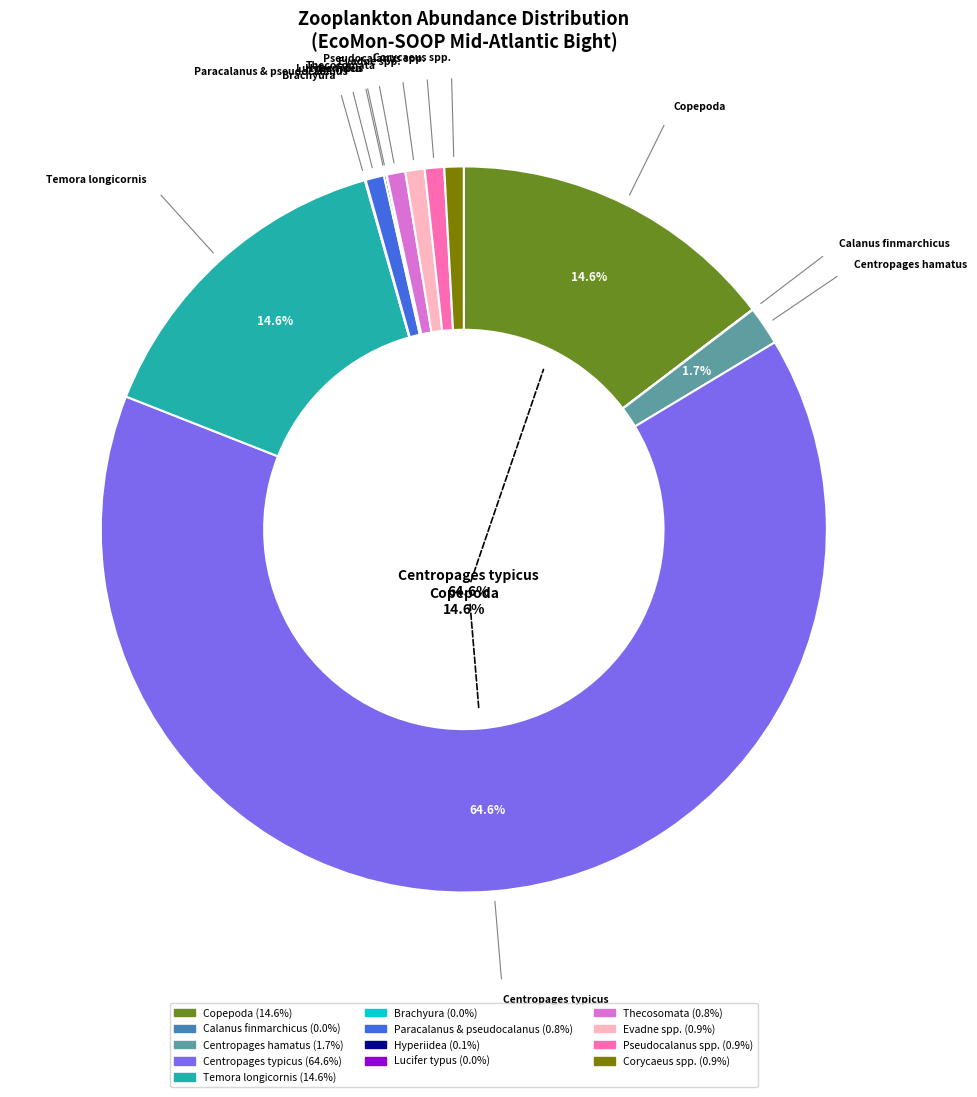

What is the ratio of the value at Corycaeus spp. to the value at Evadne spp.?

1.0